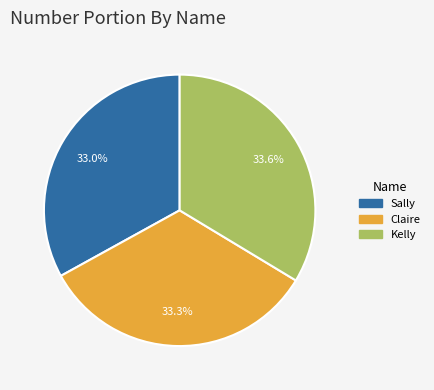

True or false: Kelly accounts for 24% of the total.

False